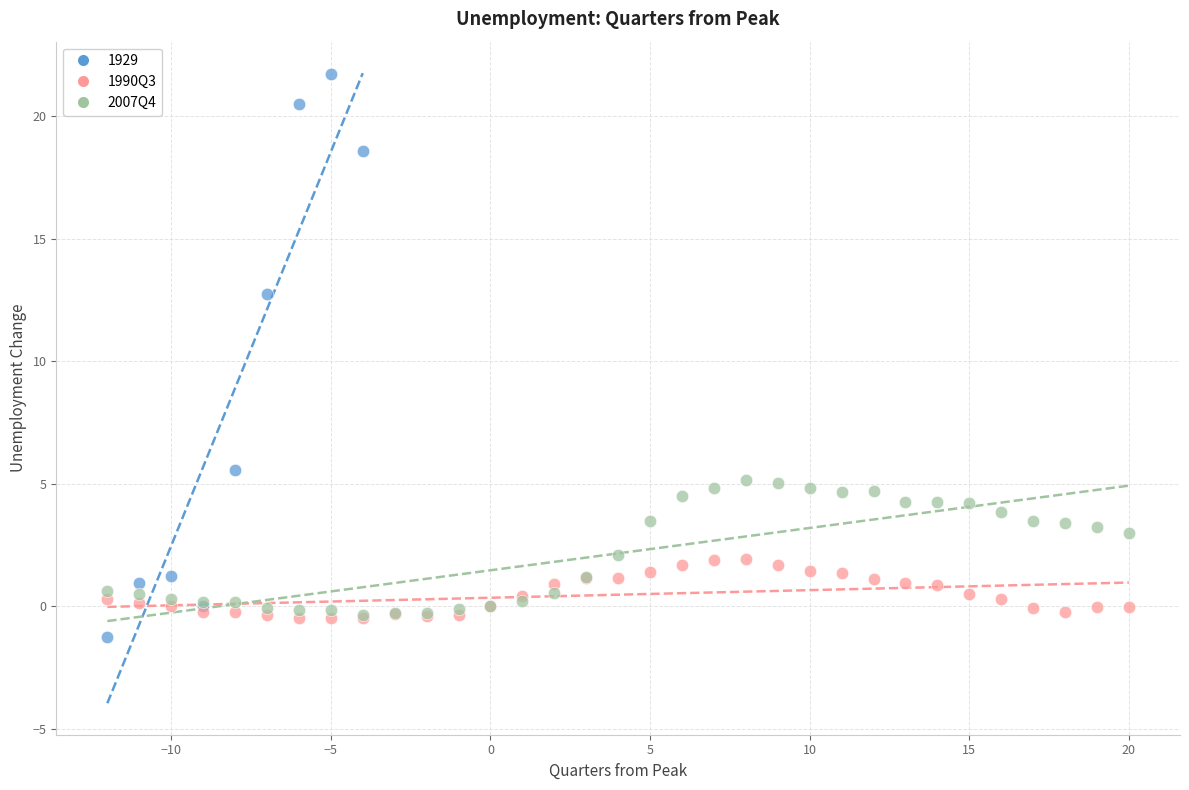

Which series reaches the maximum Y coordinate?

1929